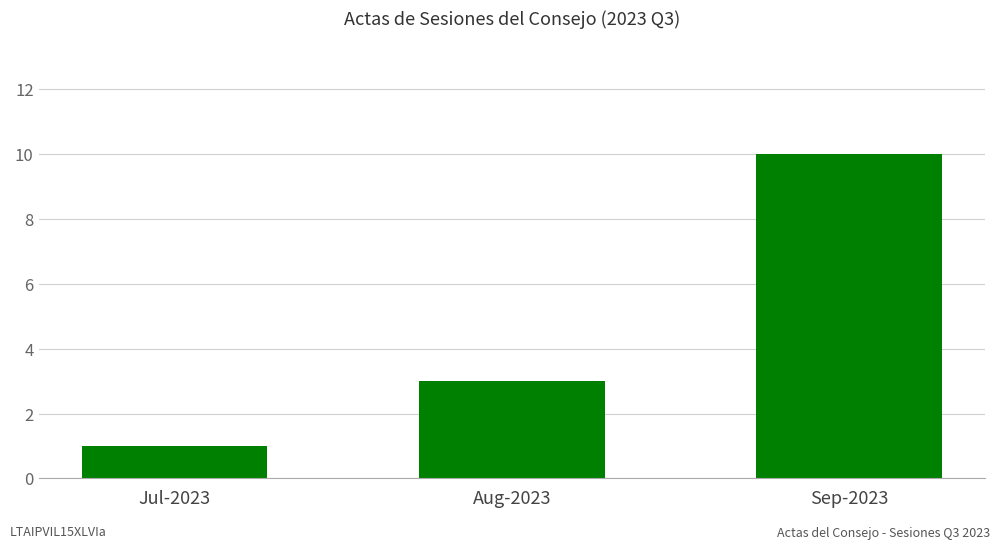

Reading left to right, extract all data points from this chart.

Jul-2023=1	Aug-2023=3	Sep-2023=10